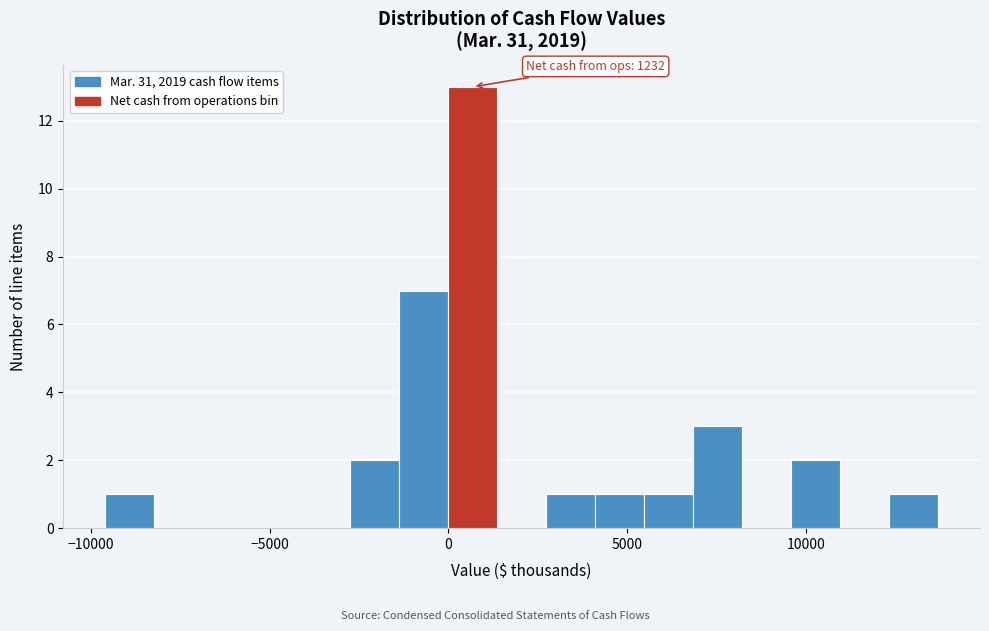

Read against the x-axis, roughly where is the centre of the tallest bar?

500